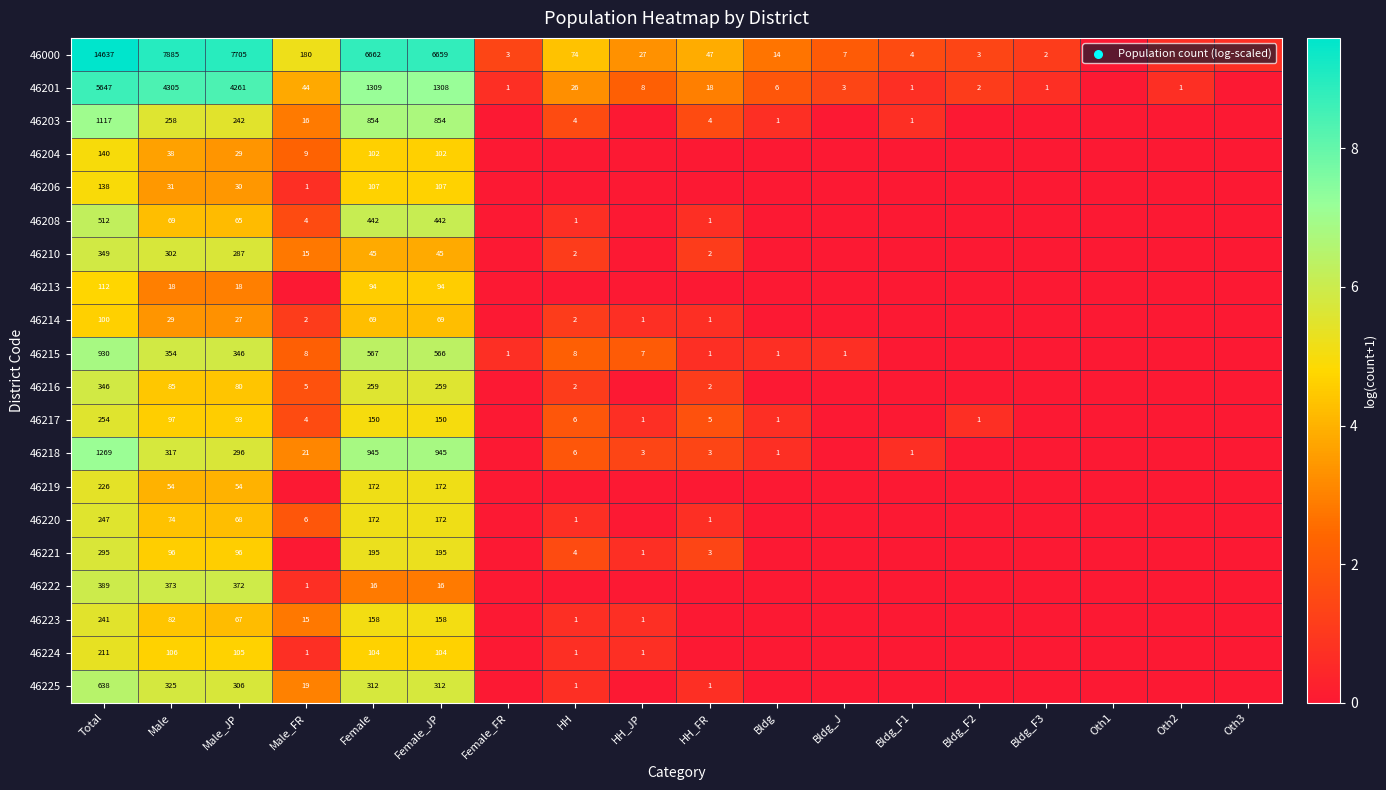

The value of 46219 at Female_JP is 172. True or false?

True